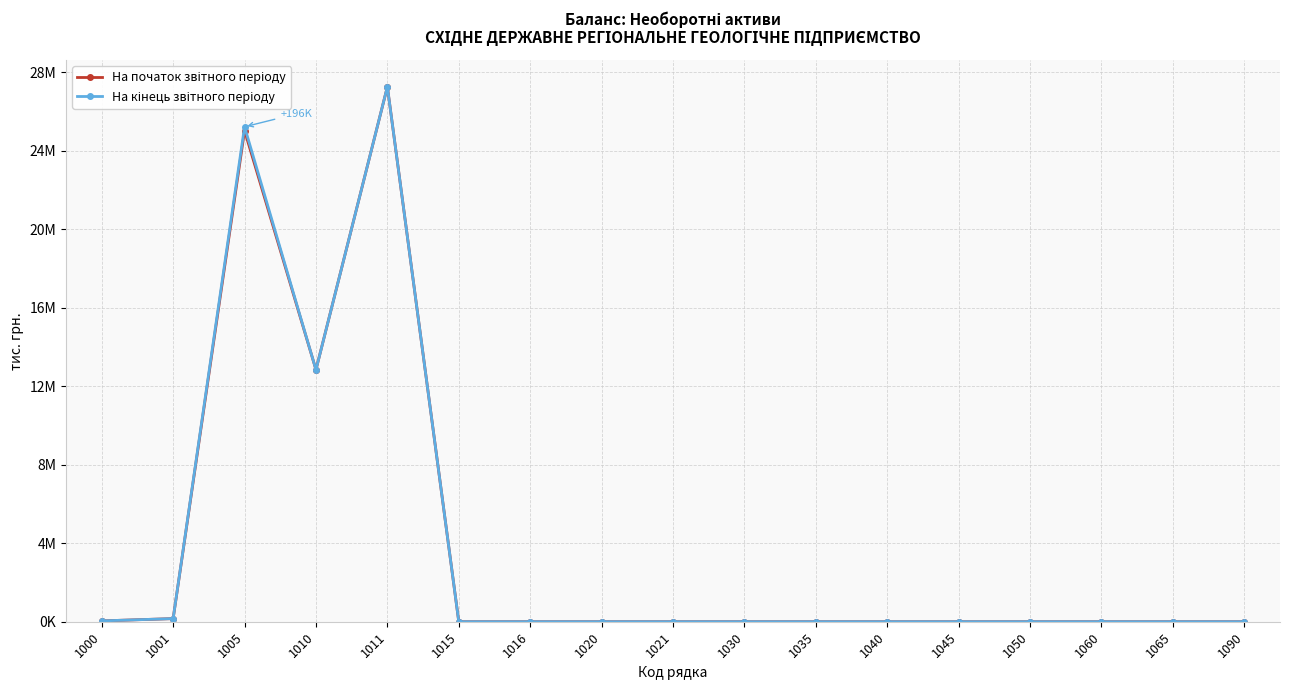

What is the value of the На початок звітного періоду point at the 2nd from the left?

159438.3